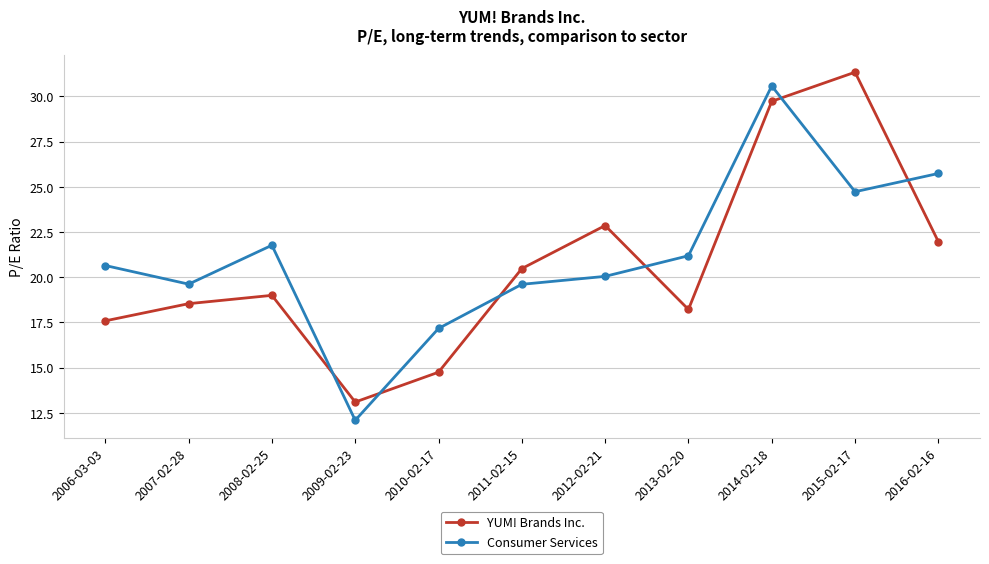

At 2013-02-20, list the series in order from largest to smallest.

Consumer Services, YUM! Brands Inc.